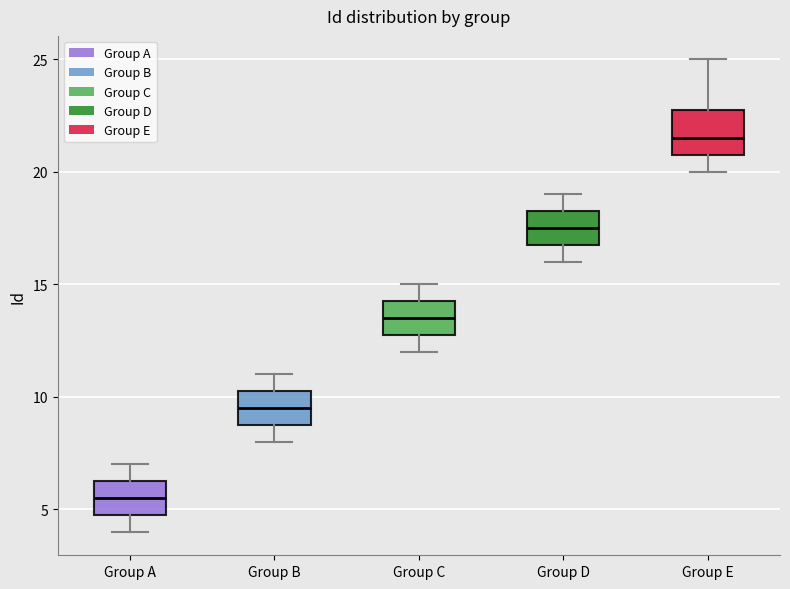

Which box is the tallest, from its lower edge to its upper edge?

Group E